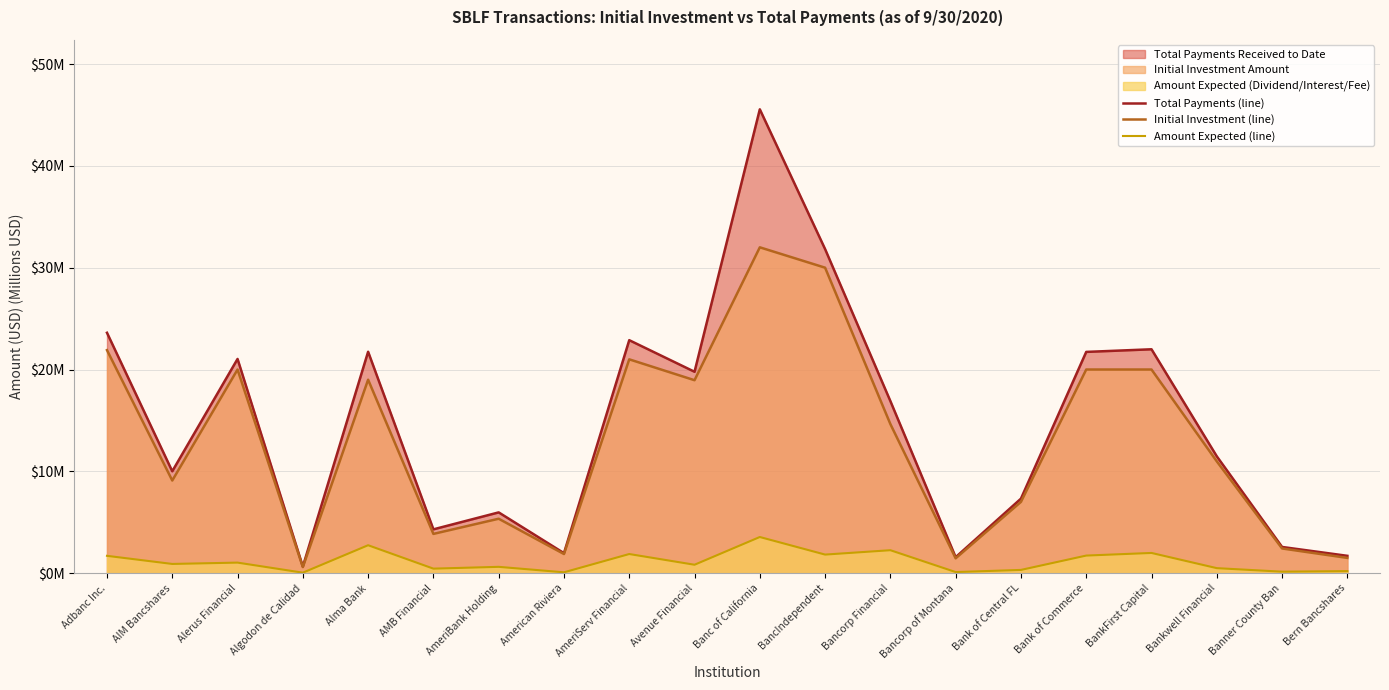

Count the number of data series in this chart.

3